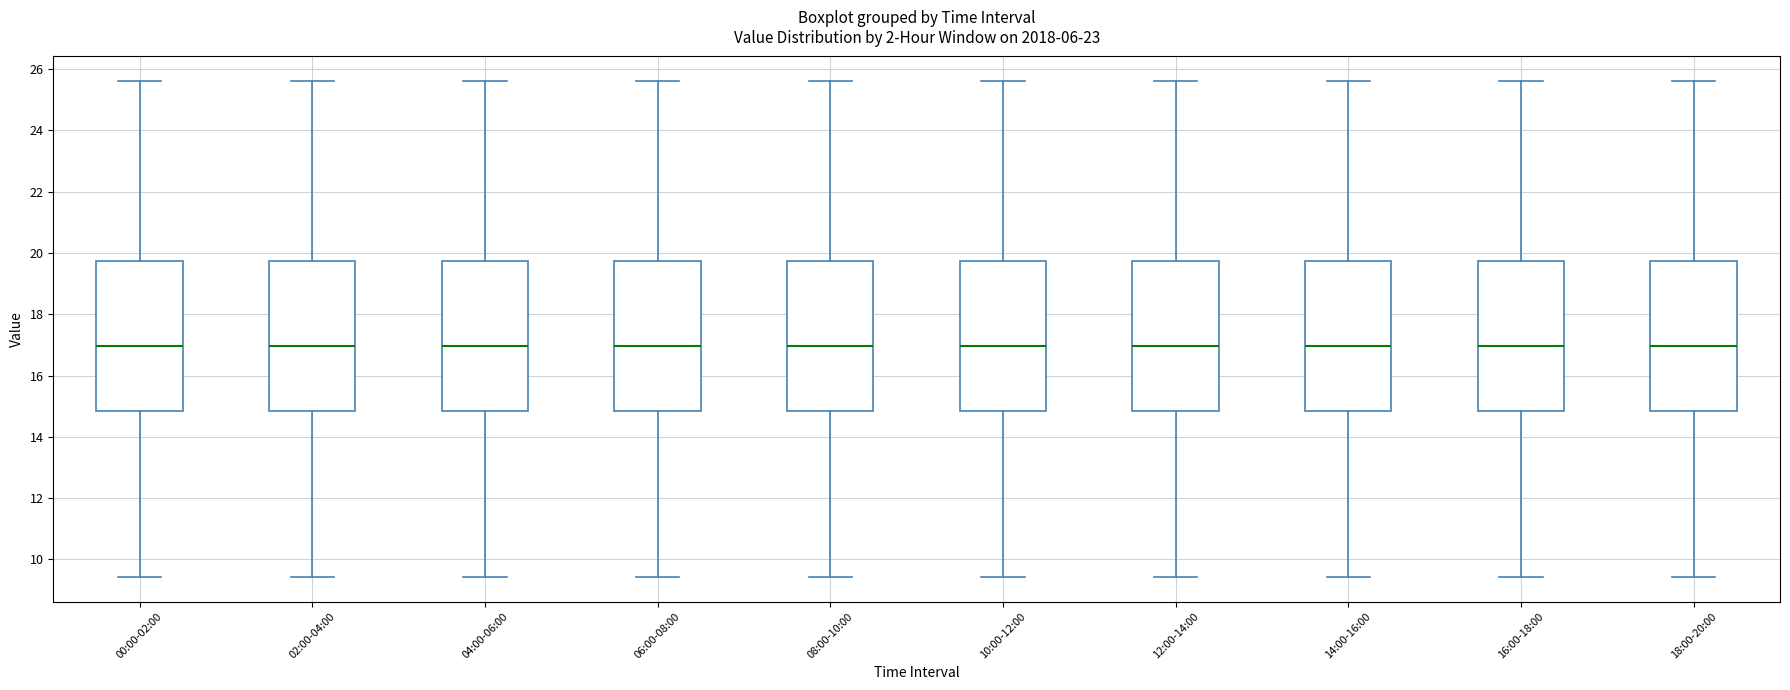

Reading left to right, read every box against the y-axis: the position of its median line, the range the box covers, and the ends of its whiskers. The values are not printed on the chart, so give them approximately, as read against the axis.

00:00-02:00: median 17.0, box 14.8 to 19.8, whiskers 9.4 to 25.6
02:00-04:00: median 17.0, box 14.8 to 19.8, whiskers 9.4 to 25.6
04:00-06:00: median 17.0, box 14.8 to 19.8, whiskers 9.4 to 25.6
06:00-08:00: median 17.0, box 14.8 to 19.8, whiskers 9.4 to 25.6
08:00-10:00: median 17.0, box 14.8 to 19.8, whiskers 9.4 to 25.6
10:00-12:00: median 17.0, box 14.8 to 19.8, whiskers 9.4 to 25.6
12:00-14:00: median 17.0, box 14.8 to 19.8, whiskers 9.4 to 25.6
14:00-16:00: median 17.0, box 14.8 to 19.8, whiskers 9.4 to 25.6
16:00-18:00: median 17.0, box 14.8 to 19.8, whiskers 9.4 to 25.6
18:00-20:00: median 17.0, box 14.8 to 19.8, whiskers 9.4 to 25.6